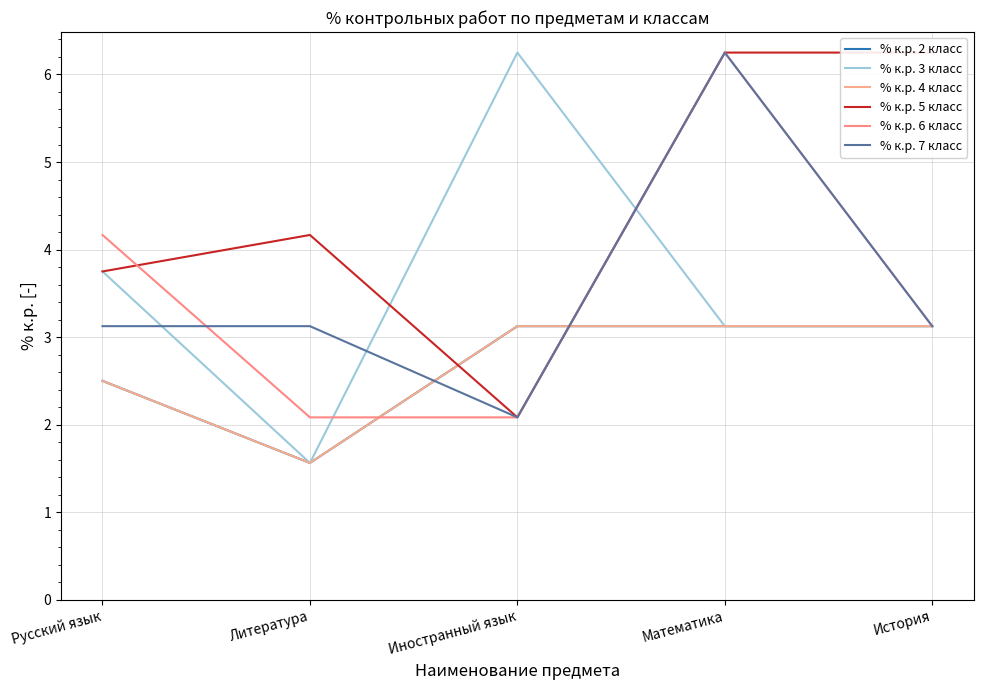

Read the % к.р. 3 класс value at Литература.

1.6